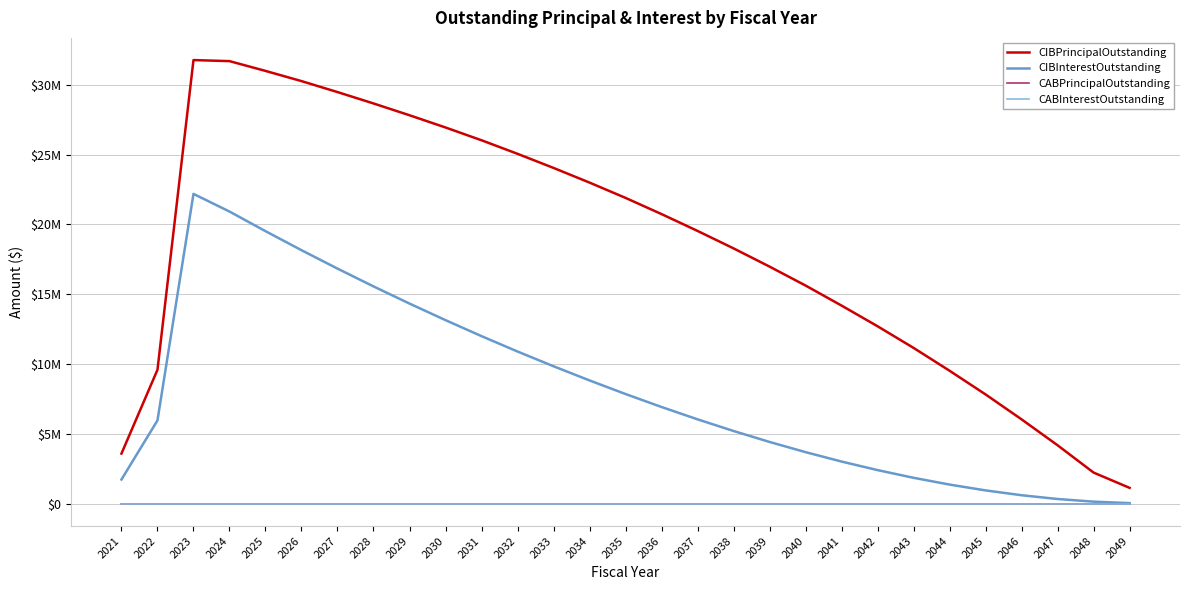

At which label does CIBPrincipalOutstanding reach its peak?

2023